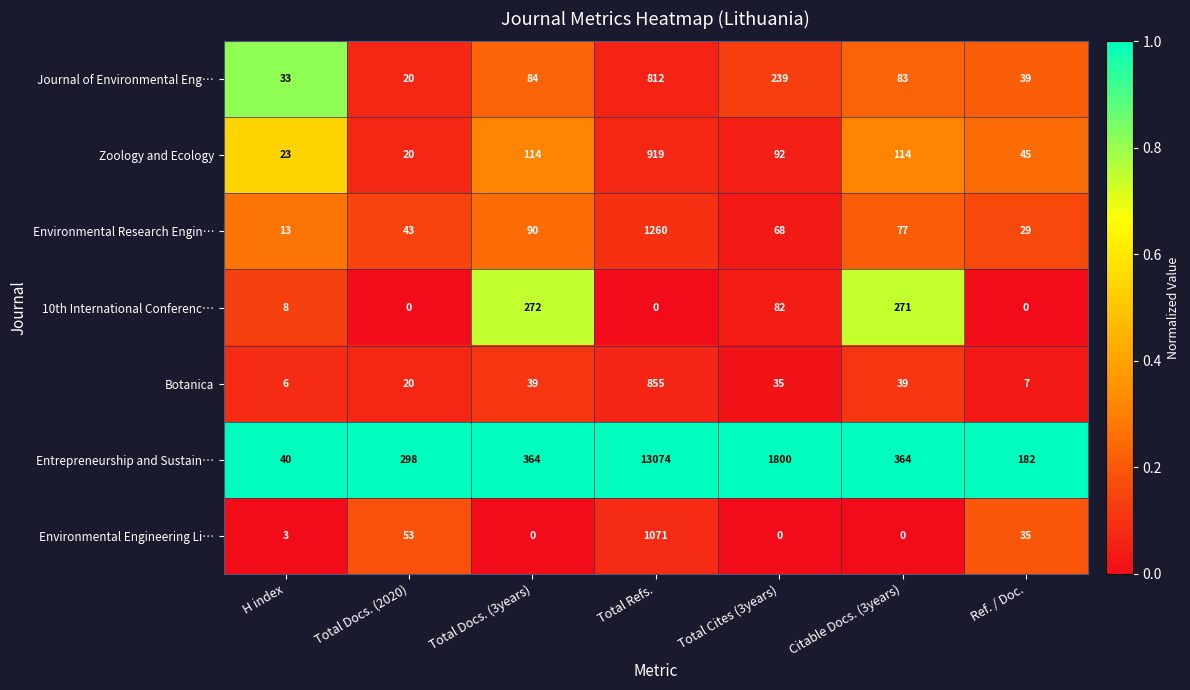

At which label does Zoology and Ecology first exceed 92?

Total Docs. (3years)